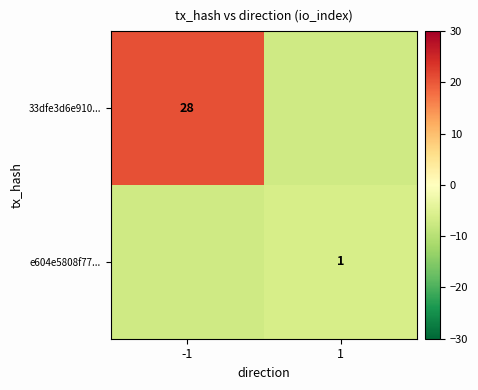

Rank the series by their maximum value, from lowest to highest.

e604e5808f77..., 33dfe3d6e910...